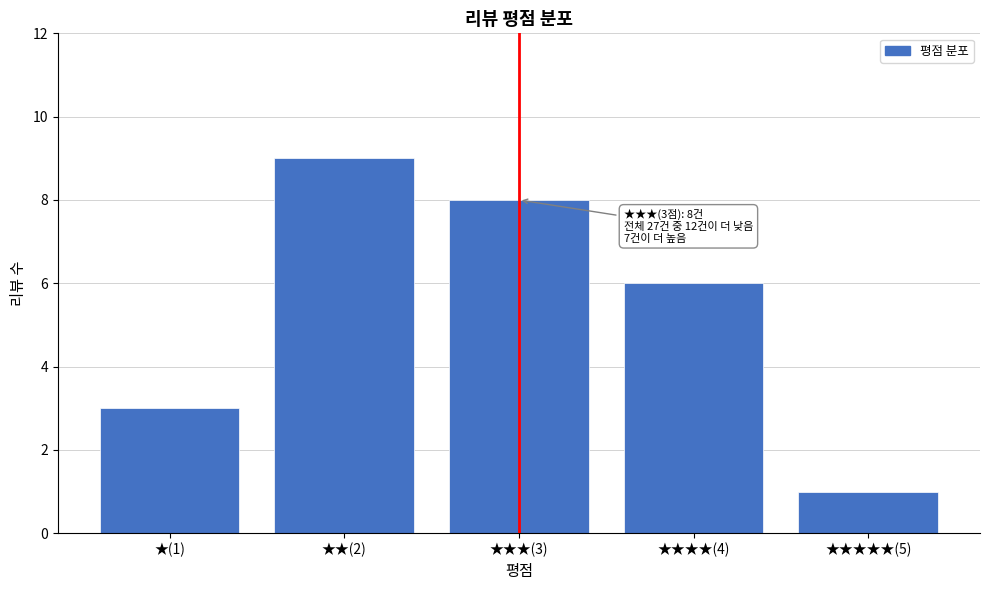

Reading right to left, list all the values displayed in this chart.

★★★★★(5)=1	★★★★(4)=6	★★★(3)=8	★★(2)=9	★(1)=3